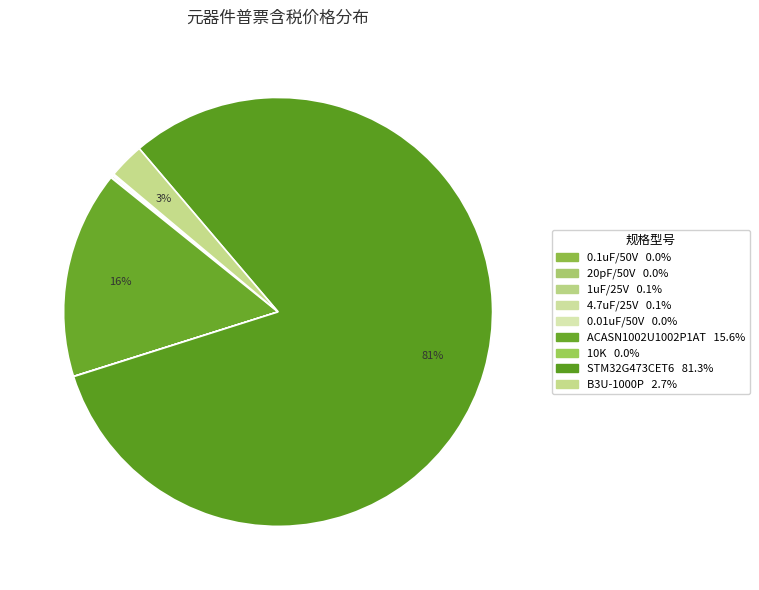

How much of the chart is everything except B3U-1000P?

97.3%